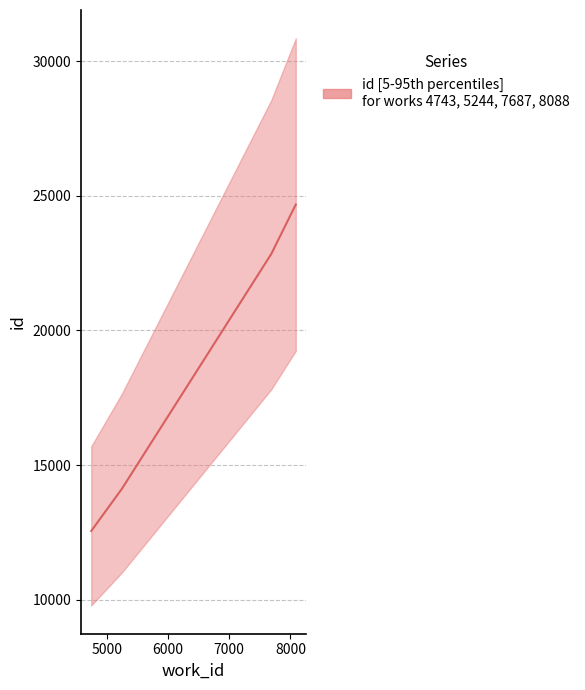

How many lines are shown in the chart?

1